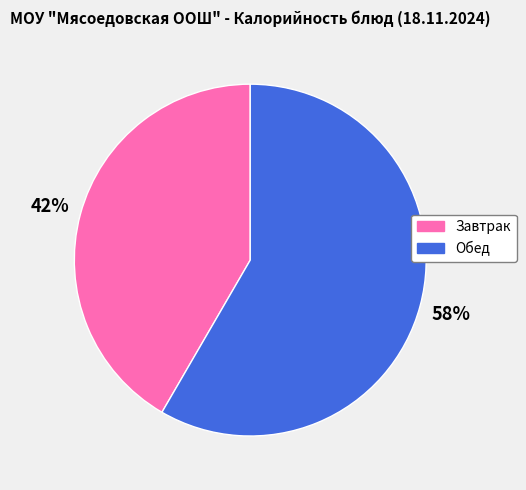

The Завтрак slice represents 54% of the pie. True or false?

False